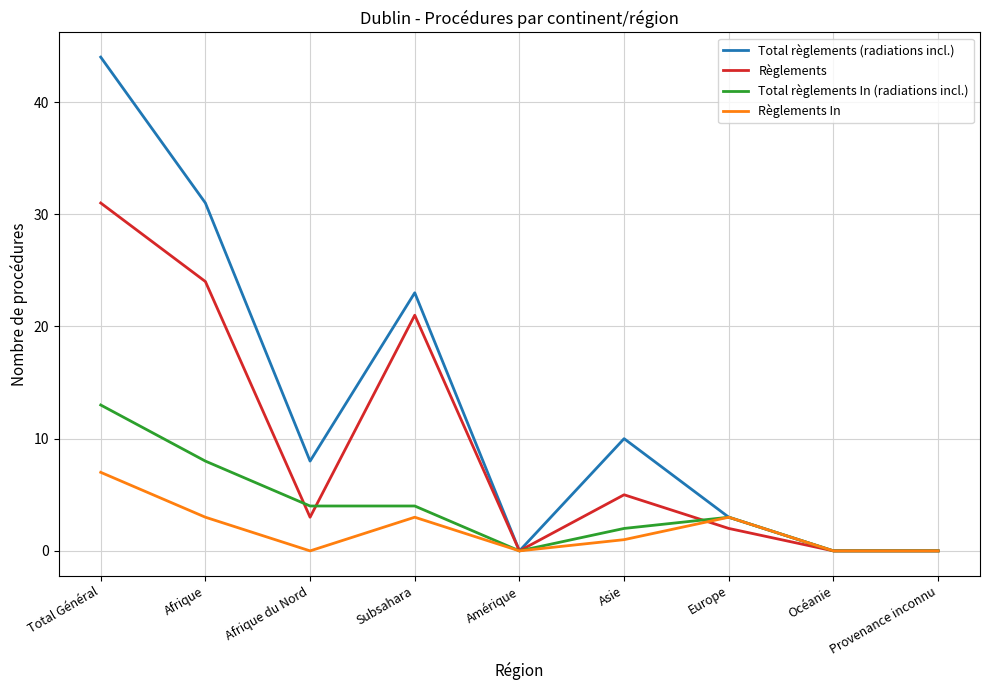

Is the value of Total règlements (radiations incl.) at Asie greater than the value of Règlements at Asie?

Yes